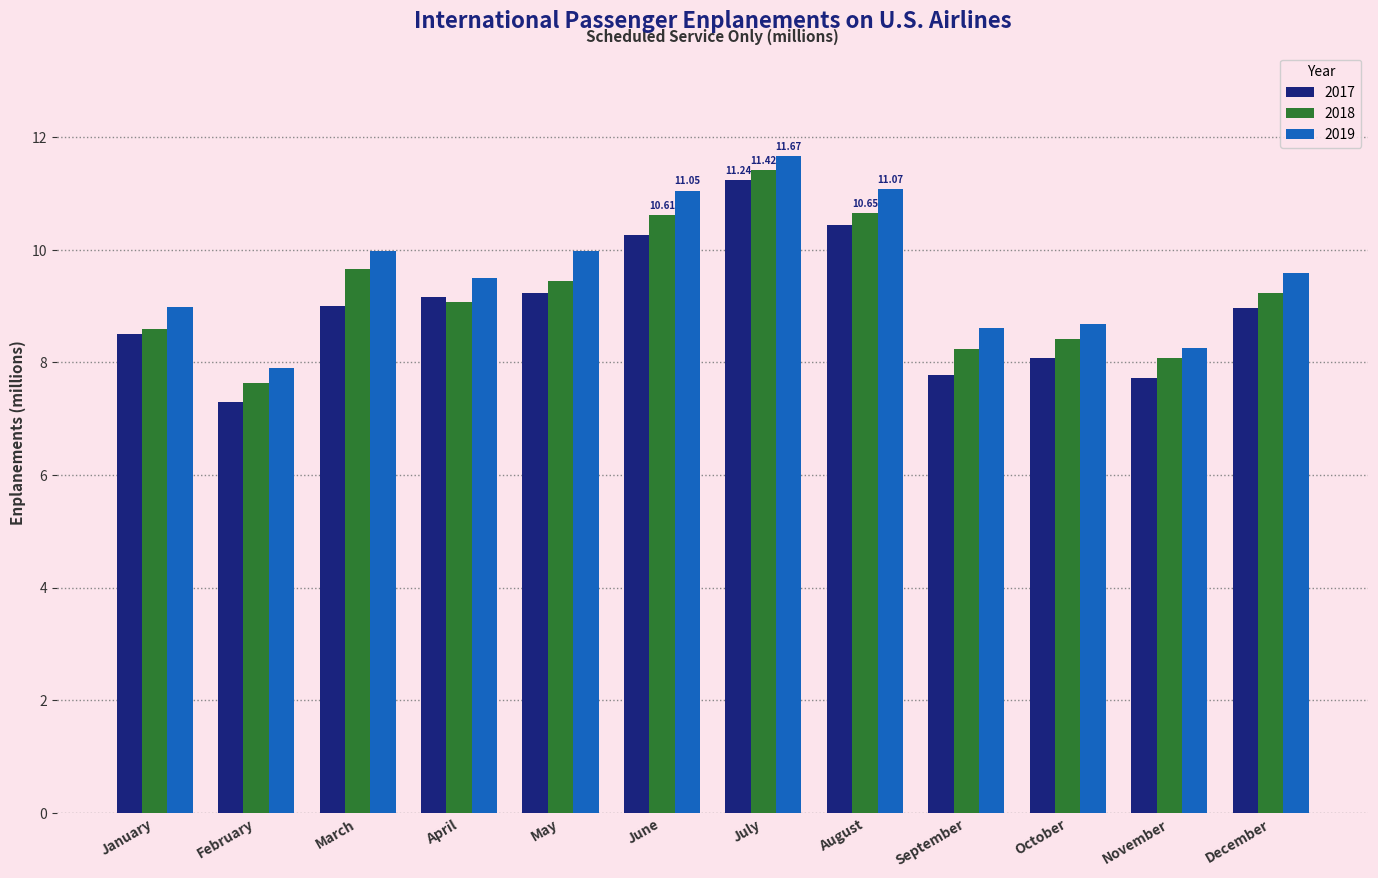

What is the difference between the maximum and minimum values in the 2017 series?

3.9